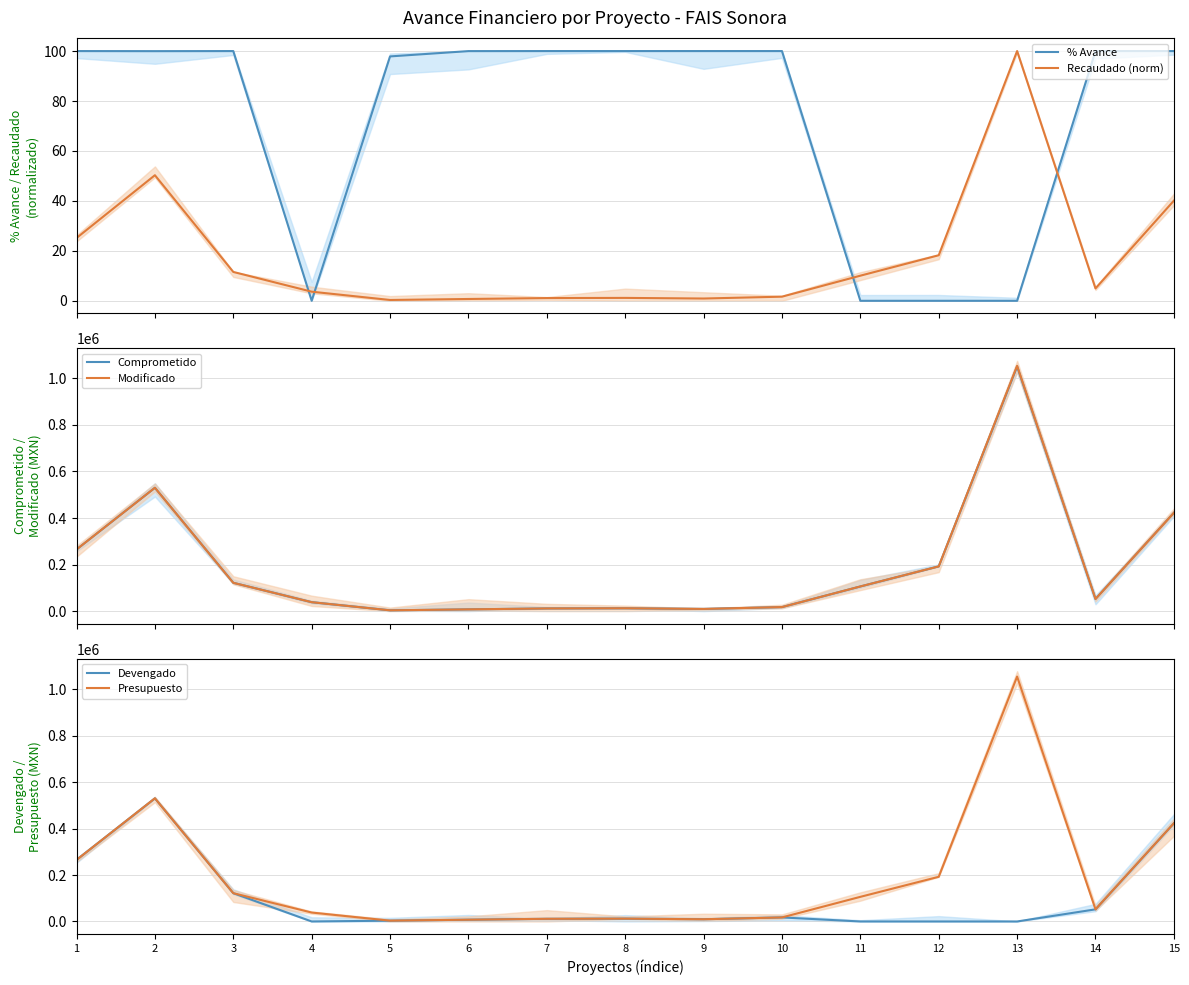

Reading left to right, list all the values displayed in this chart.

% Avance: 1=100.0	2=100.0	3=100.0	4=0.0	5=97.9	6=100.0	7=100.0	8=100.0	9=100.0	10=100.0	11=0.0	12=0.0	13=0.0	14=100.0	15=100.0
Recaudado (norm): 1=25.1	2=50.3	3=11.6	4=3.6	5=0.3	6=0.7	7=1.1	8=1.2	9=0.9	10=1.7	11=10.1	12=18.2	13=100.0	14=5.0	15=40.1
Comprometido: 1=265000.0	2=530000.0	3=121800.0	4=38450.0	5=3415.2	6=7638.8	7=11535.0	8=12240.0	9=9600.0	10=17400.0	11=106000.0	12=192250.0	13=1050948.9	14=52200.0	15=422622.8
Modificado: 1=265000.0	2=530000.0	3=121800.0	4=38450.0	5=3490.0	6=7640.0	7=11535.0	8=12240.0	9=9600.0	10=17400.0	11=106000.0	12=192250.0	13=1054000.0	14=52200.0	15=422622.8
Devengado: 1=265000.0	2=529821.4	3=121800.0	4=0.0	5=3415.2	6=7638.8	7=11535.0	8=12240.0	9=9600.0	10=17400.0	11=0.0	12=0.0	13=0.0	14=52200.0	15=422622.8
Presupuesto: 1=265000.0	2=530000.0	3=121800.0	4=38450.0	5=3490.0	6=7640.0	7=11535.0	8=12240.0	9=9600.0	10=17400.0	11=106000.0	12=192250.0	13=1054000.0	14=52200.0	15=422622.8